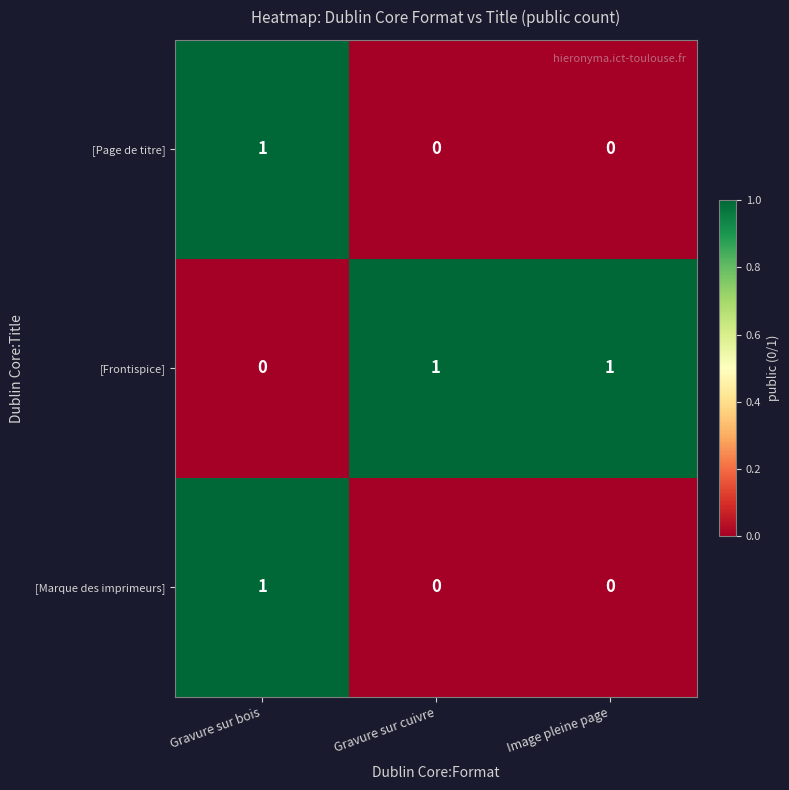

True or false: [Marque des imprimeurs] has a value of 0 at Gravure sur cuivre.

True